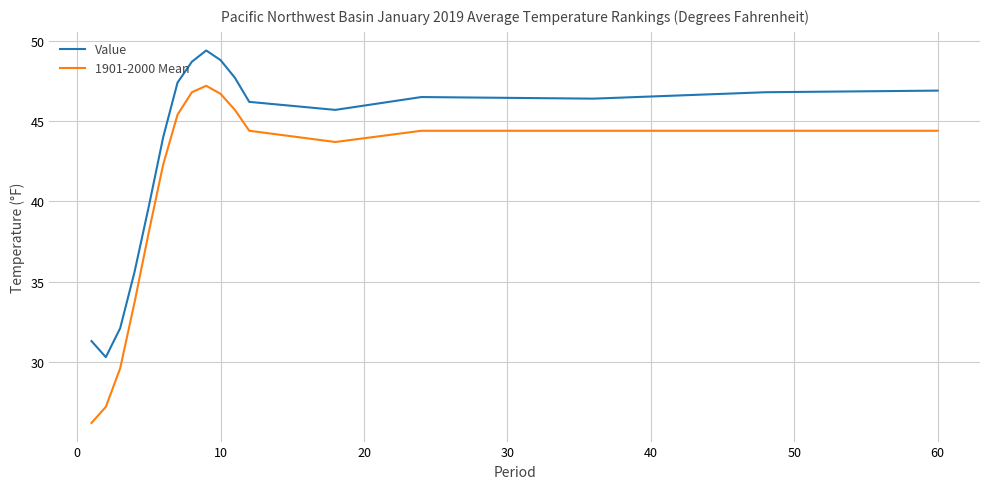

True or false: 1901-2000 Mean and Value intersect in this chart.

False